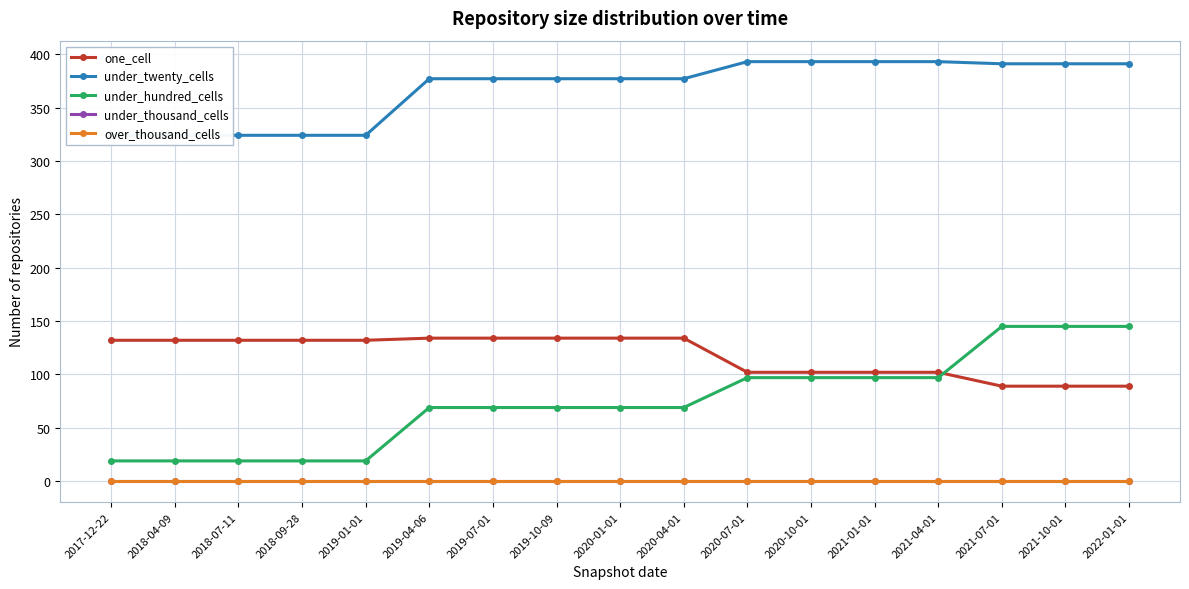

The value of under_twenty_cells at 2019-07-01 is 377. True or false?

True